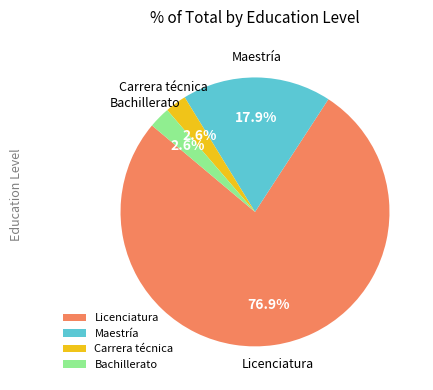

Is it true that Carrera técnica is 3% of the pie?

True